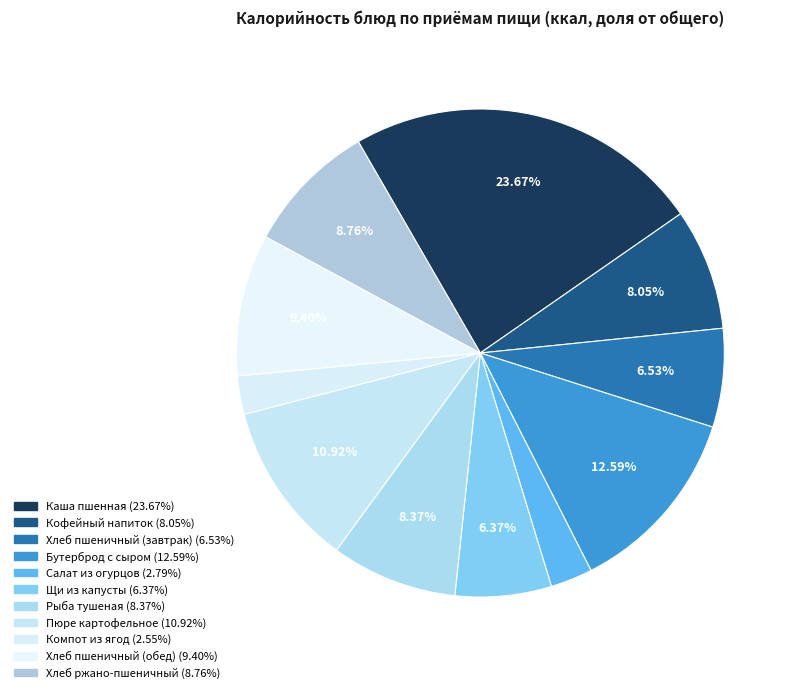

How many segments does this pie chart have?

11